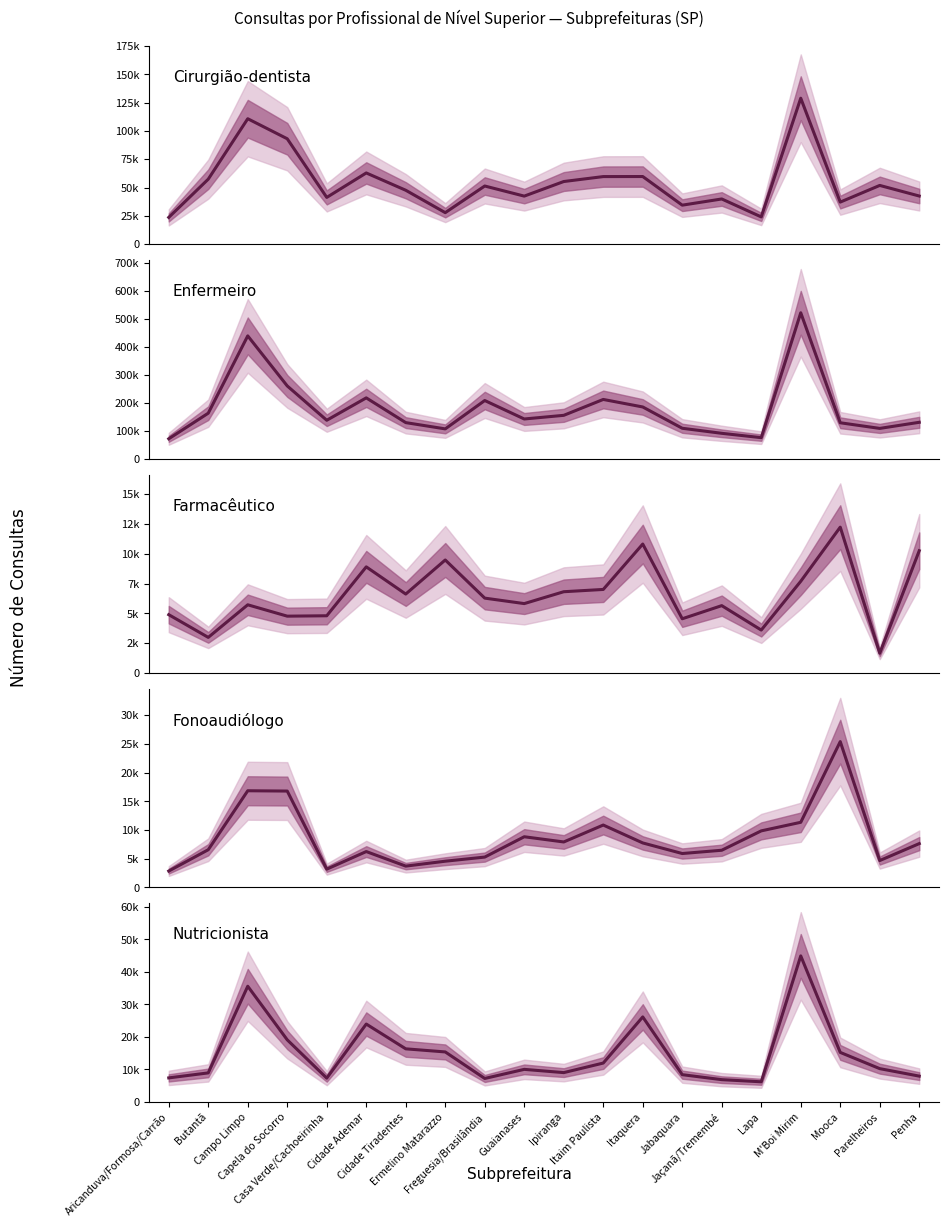

Reading left to right, transcribe all the data shown in this chart.

Cirurgião-dentista: Aricanduva/Formosa/Carrão=23765	Butantã=57491	Campo Limpo=110824	Capela do Socorro=93136	Casa Verde/Cachoeirinha=41397	Cidade Ademar=62982	Cidade Tiradentes=47714	Ermelino Matarazzo=27953	Freguesia/Brasilândia=51458	Guaianases=42541	Ipiranga=55414	Itaim Paulista=59773	Itaquera=59825	Jabaquara=34559	Jaçanã/Tremembé=40023	Lapa=24193	M'Boi Mirim=128923	Mooca=37269	Parelheiros=51976	Penha=42624
Enfermeiro: Aricanduva/Formosa/Carrão=71070	Butantã=162512	Campo Limpo=438449	Capela do Socorro=259722	Casa Verde/Cachoeirinha=137222	Cidade Ademar=217142	Cidade Tiradentes=128821	Ermelino Matarazzo=106423	Freguesia/Brasilândia=207708	Guaianases=141791	Ipiranga=154829	Itaim Paulista=211525	Itaquera=184671	Jabaquara=108646	Jaçanã/Tremembé=90654	Lapa=75126	M'Boi Mirim=520926	Mooca=128274	Parelheiros=108159	Penha=129952
Farmacêutico: Aricanduva/Formosa/Carrão=4899	Butantã=2994	Campo Limpo=5728	Capela do Socorro=4775	Casa Verde/Cachoeirinha=4808	Cidade Ademar=8911	Cidade Tiradentes=6629	Ermelino Matarazzo=9488	Freguesia/Brasilândia=6288	Guaianases=5829	Ipiranga=6825	Itaim Paulista=7016	Itaquera=10825	Jabaquara=4556	Jaçanã/Tremembé=5658	Lapa=3609	M'Boi Mirim=7701	Mooca=12242	Parelheiros=1667	Penha=10264
Fonoaudiólogo: Aricanduva/Formosa/Carrão=2855	Butantã=6570	Campo Limpo=16843	Capela do Socorro=16790	Casa Verde/Cachoeirinha=3187	Cidade Ademar=6252	Cidade Tiradentes=3718	Ermelino Matarazzo=4572	Freguesia/Brasilândia=5290	Guaianases=8831	Ipiranga=7924	Itaim Paulista=10872	Itaquera=7754	Jabaquara=5910	Jaçanã/Tremembé=6481	Lapa=9856	M'Boi Mirim=11349	Mooca=25402	Parelheiros=4686	Penha=7638
Nutricionista: Aricanduva/Formosa/Carrão=7366	Butantã=8905	Campo Limpo=35573	Capela do Socorro=19073	Casa Verde/Cachoeirinha=7293	Cidade Ademar=23937	Cidade Tiradentes=16309	Ermelino Matarazzo=15355	Freguesia/Brasilândia=7190	Guaianases=9993	Ipiranga=8993	Itaim Paulista=11931	Itaquera=26130	Jabaquara=8359	Jaçanã/Tremembé=6825	Lapa=6166	M'Boi Mirim=44910	Mooca=15211	Parelheiros=10214	Penha=7911